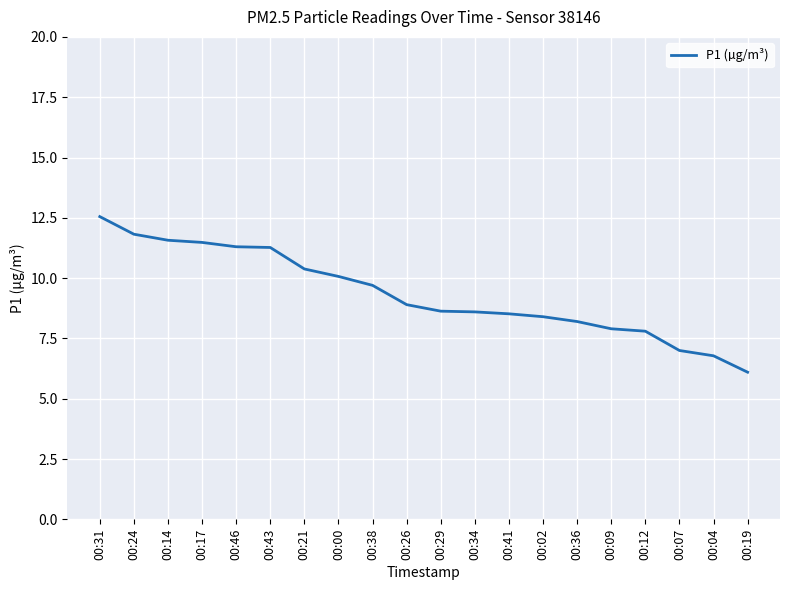

What is the difference between the values at 00:12 and 00:21?

2.6